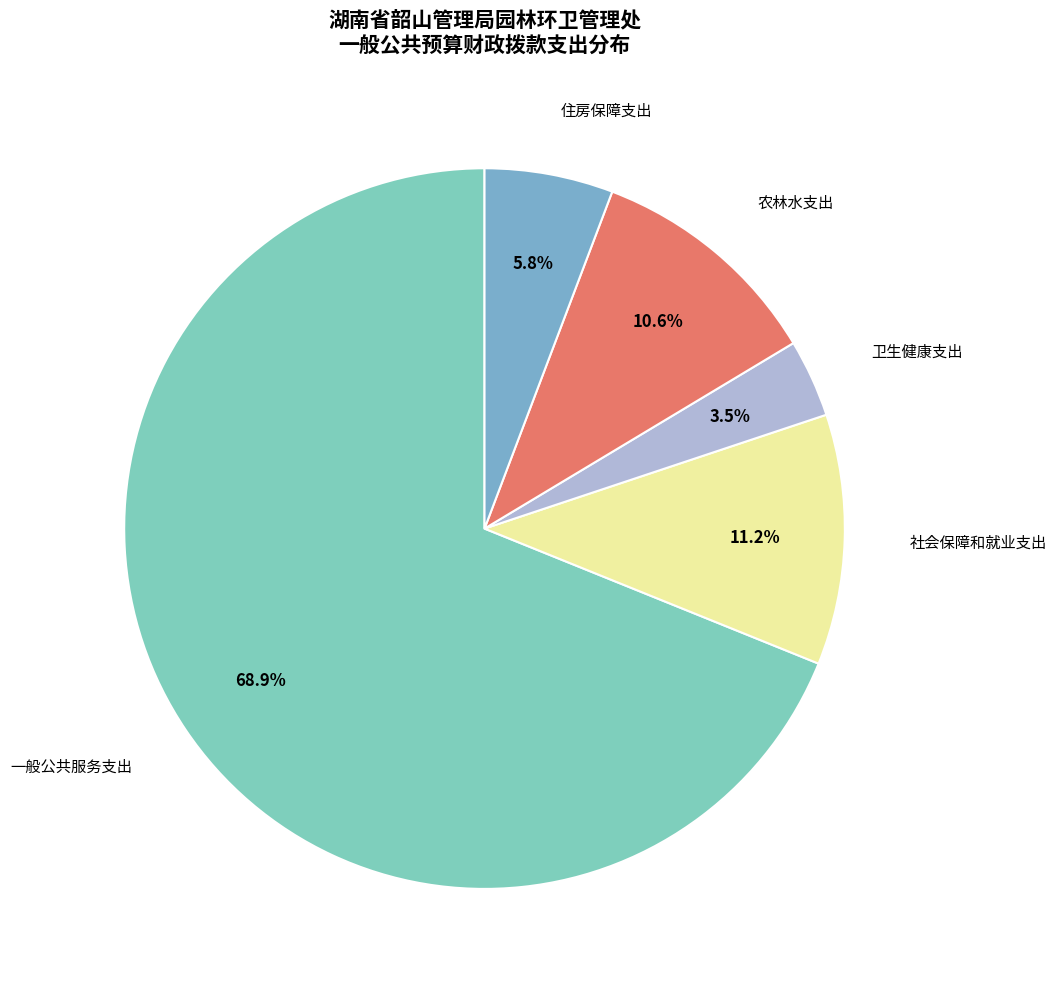

Which category has the biggest portion of the pie?

一般公共服务支出